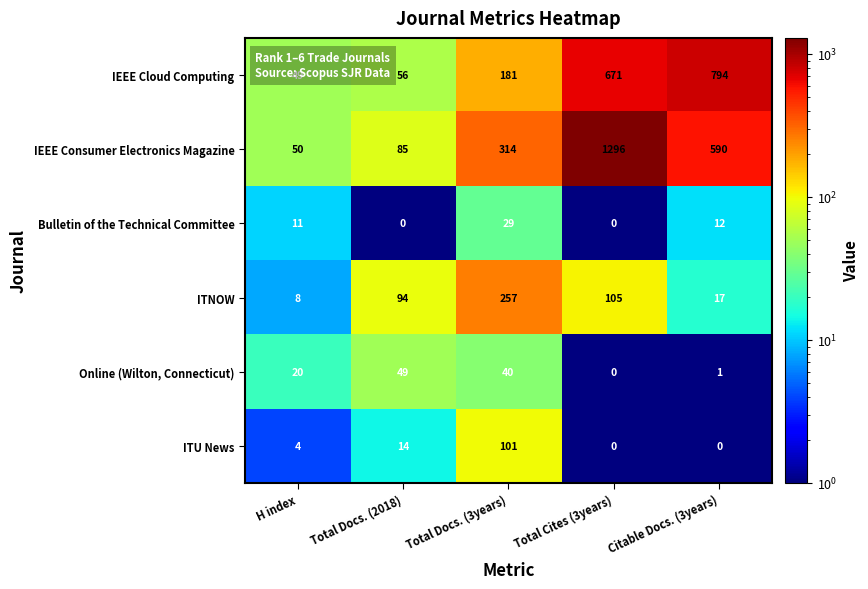

Which category has the highest value in the ITU News series?

Total Docs. (3years)